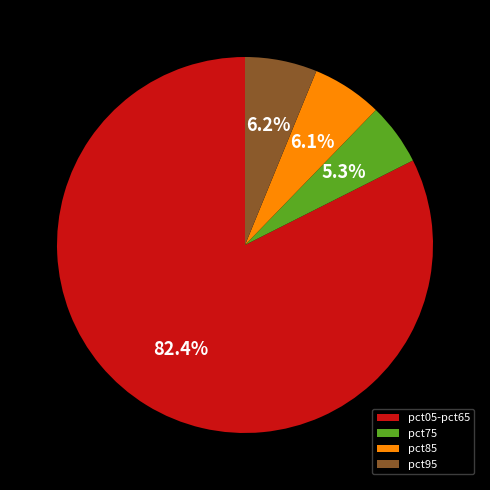

Approximately how many times larger is the value at pct95 compared to pct75?

1.2